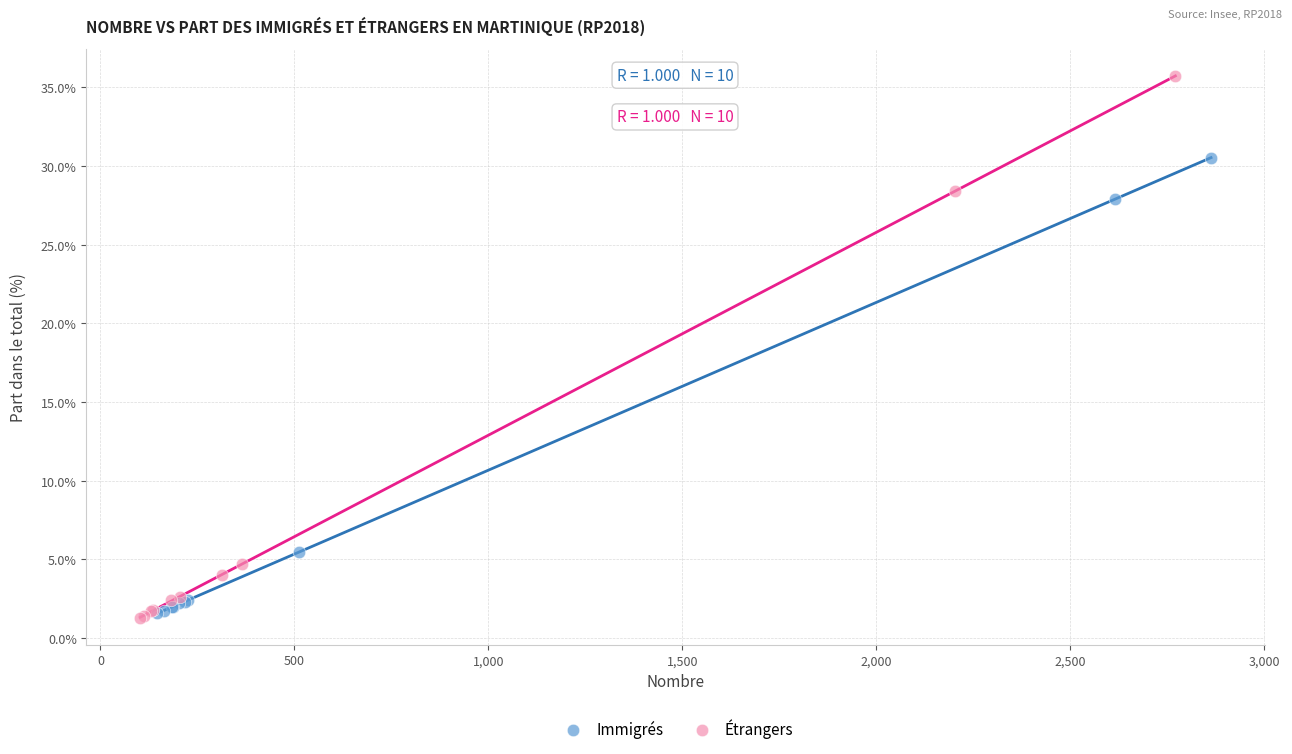

Which series contains the highest Y value?

Étrangers